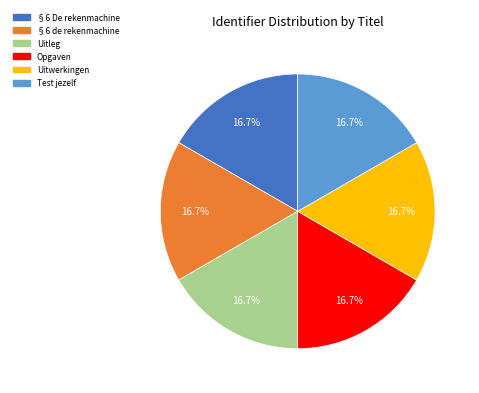

What is the ratio of the value at Uitwerkingen to the value at §6 de rekenmachine?

1.0